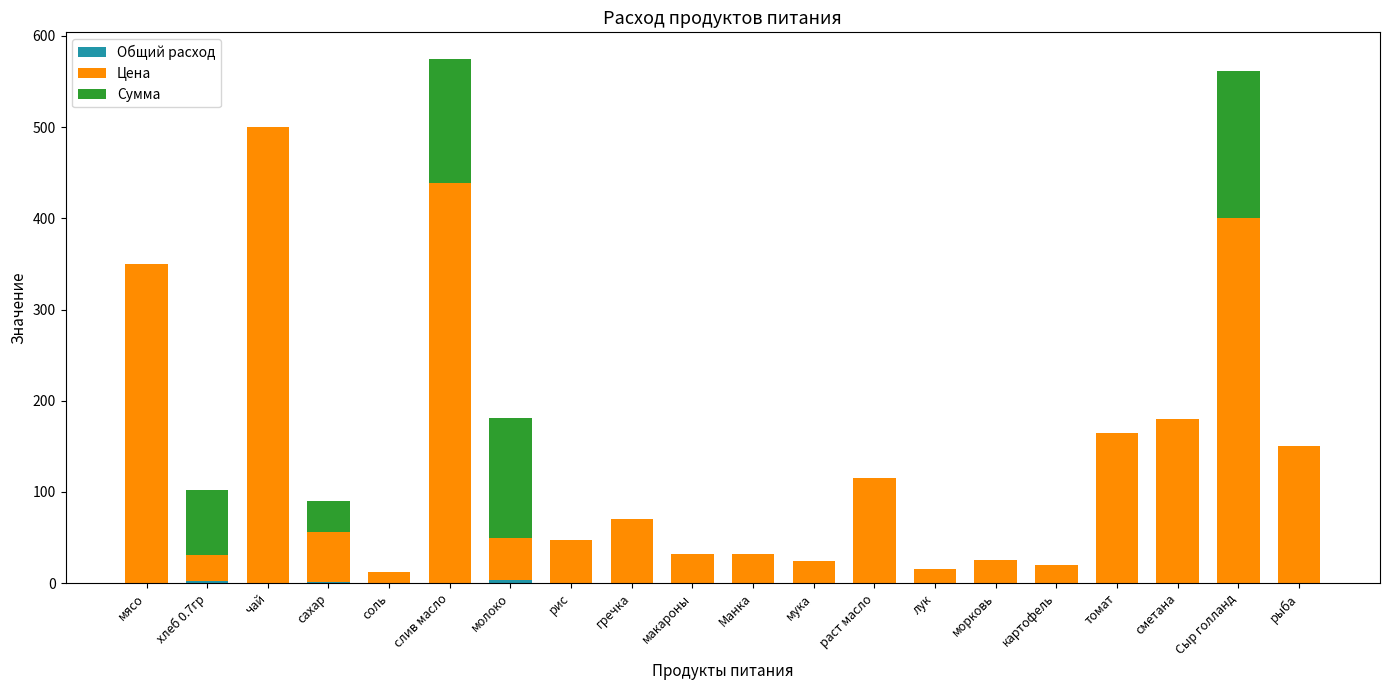

What is the total value across all series at рыба?

150.0